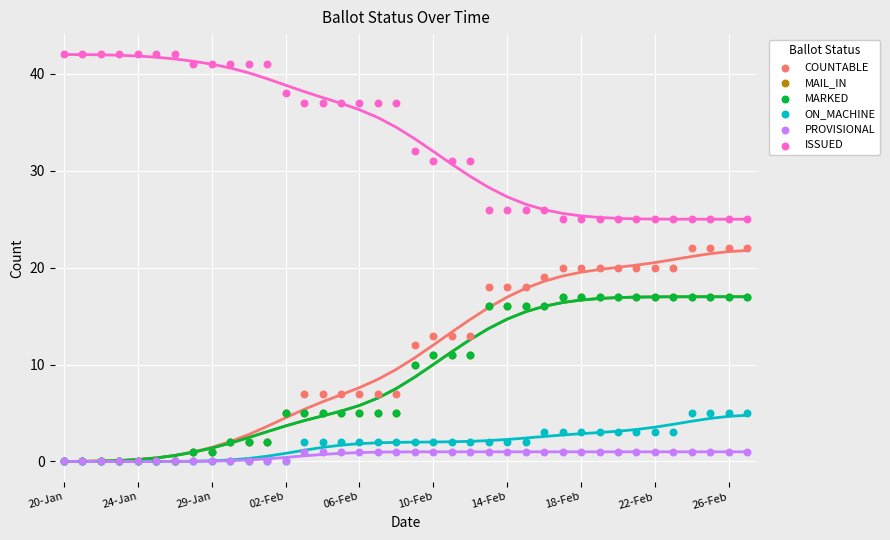

Which series has the largest Y range (max minus min)?

COUNTABLE